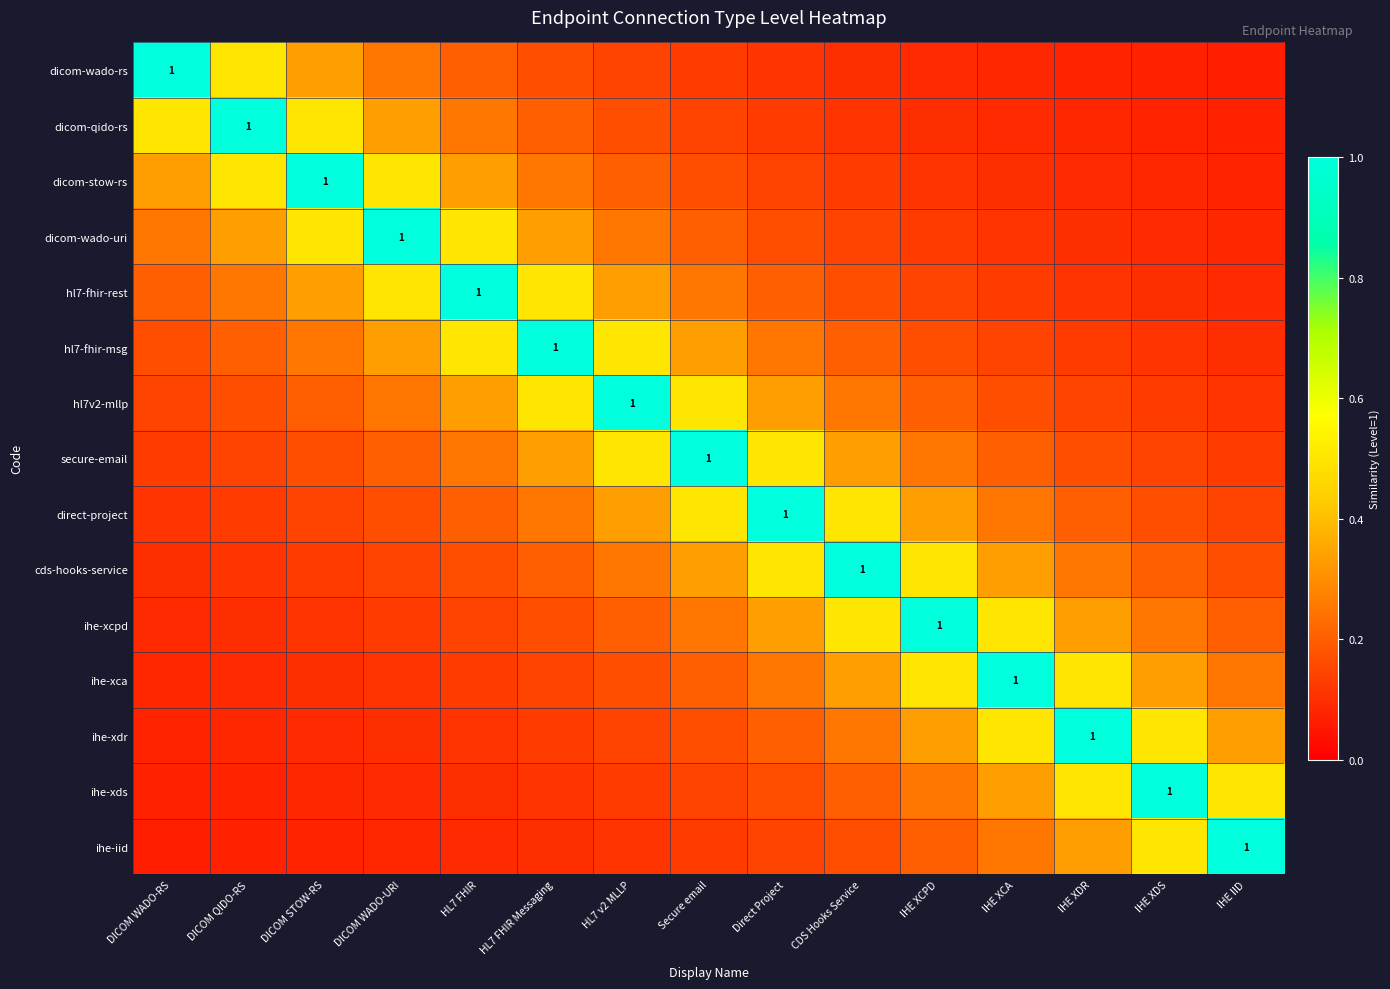

What is the difference between the second highest and minimum values in the hl7v2-mllp series?

0.4